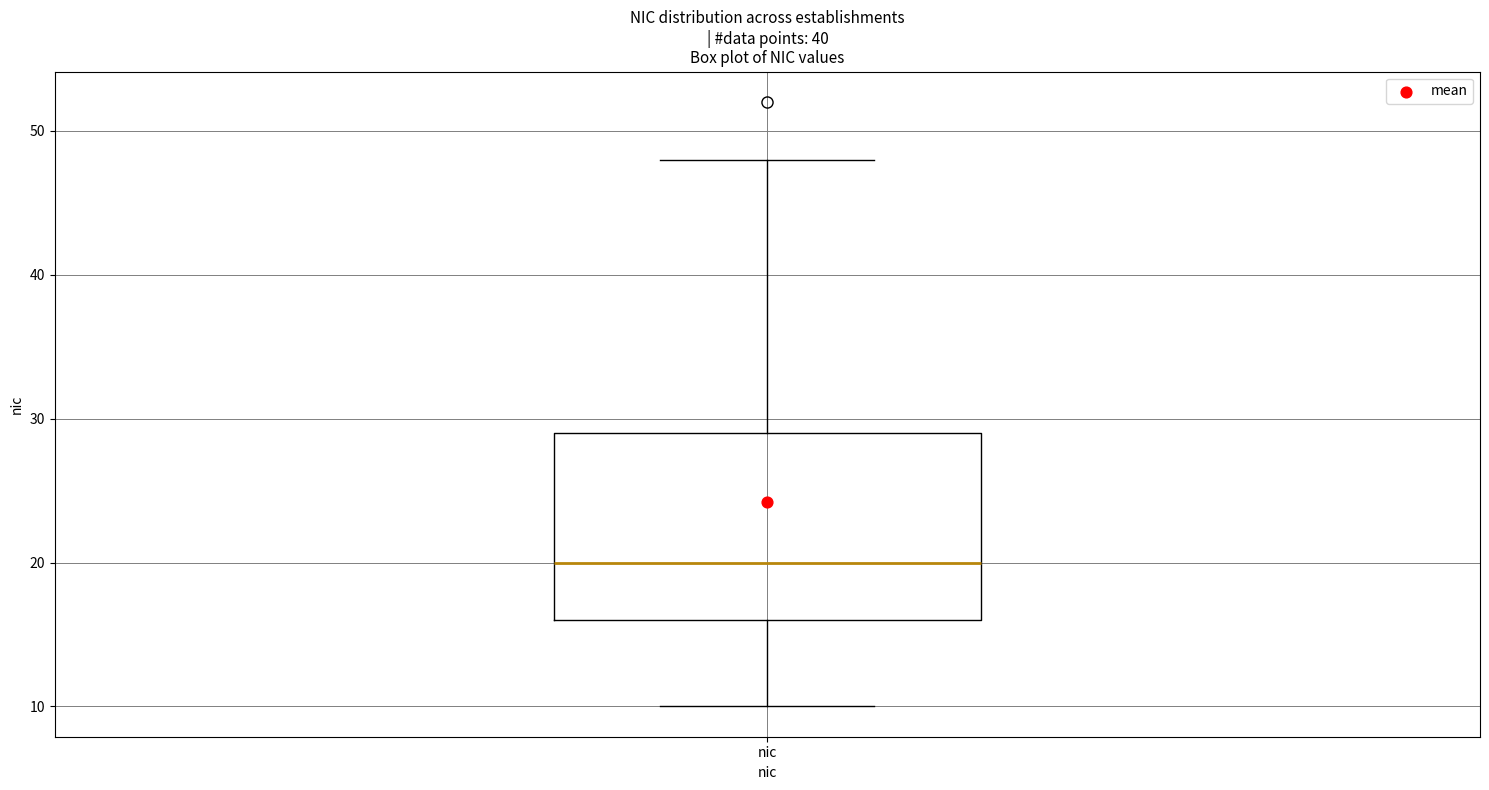

Where does the median line of the box for nic sit on the y-axis? The values are not printed on the chart, so give them approximately, as read against the axis.

20